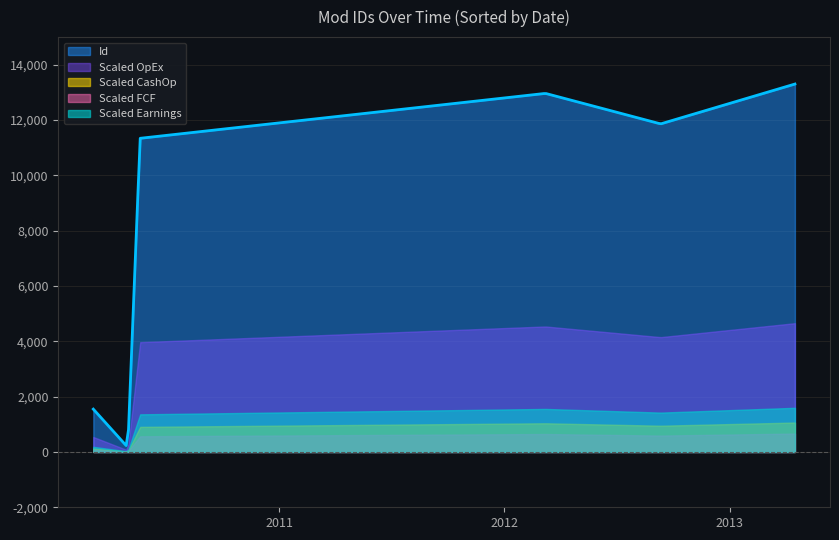

How many series are shown in this chart?

5